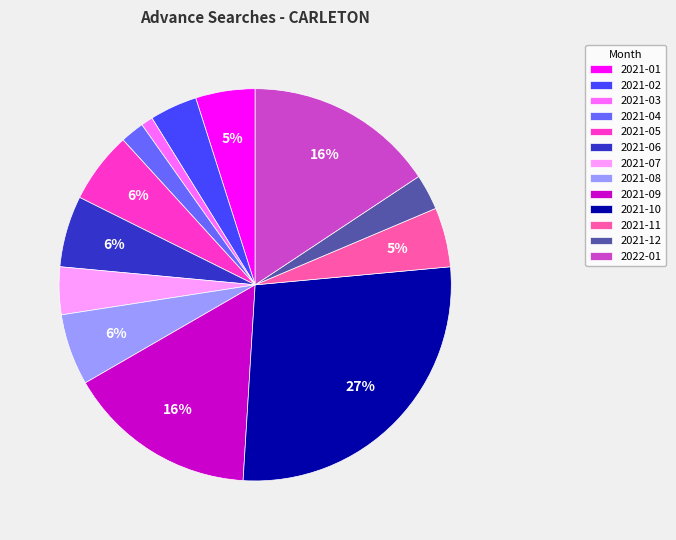

How many slices are in this pie chart?

13